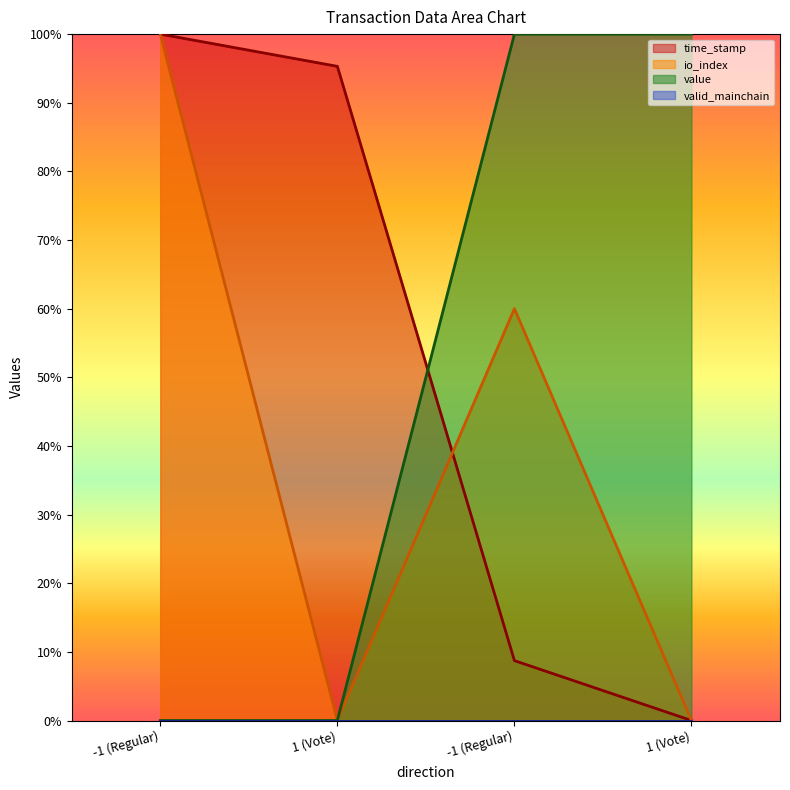

How many values in value are above zero?

2